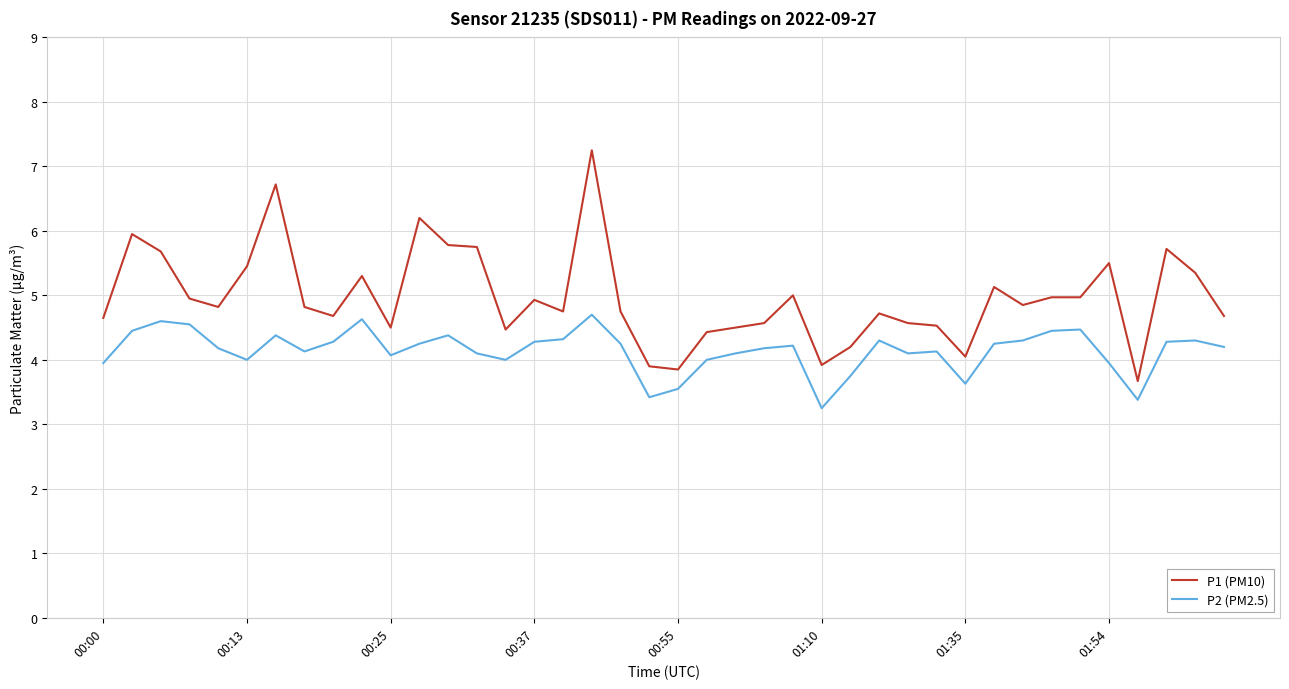

True or false: P1 (PM10) and P2 (PM2.5) cross at least once.

False